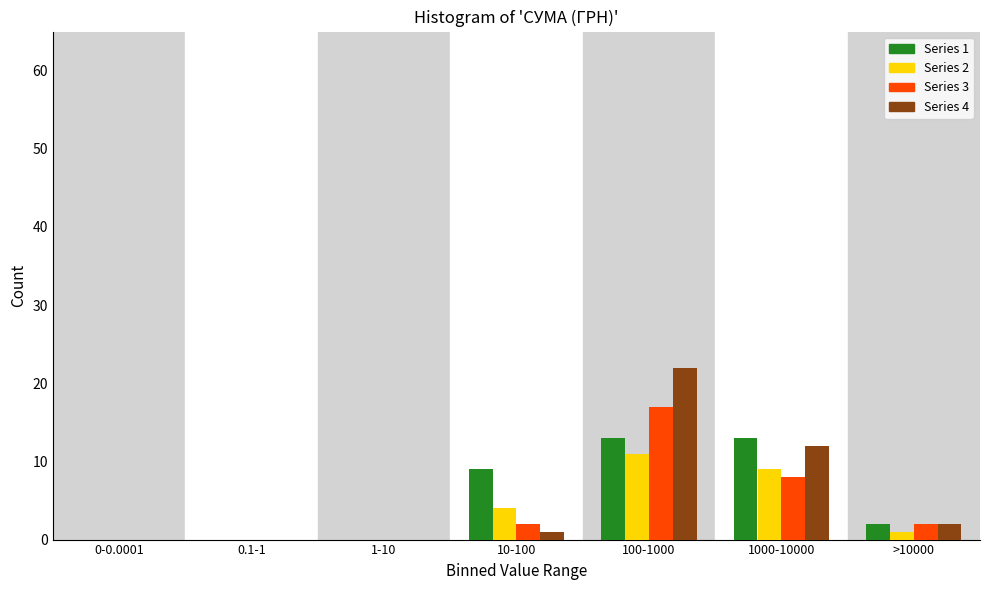

Reading left to right, what are all the values shown in this chart?

Series 1: 0-0.0001=0	0.1-1=0	1-10=0	10-100=9	100-1000=13	1000-10000=13	>10000=2
Series 2: 0-0.0001=0	0.1-1=0	1-10=0	10-100=4	100-1000=11	1000-10000=9	>10000=1
Series 3: 0-0.0001=0	0.1-1=0	1-10=0	10-100=2	100-1000=17	1000-10000=8	>10000=2
Series 4: 0-0.0001=0	0.1-1=0	1-10=0	10-100=1	100-1000=22	1000-10000=12	>10000=2